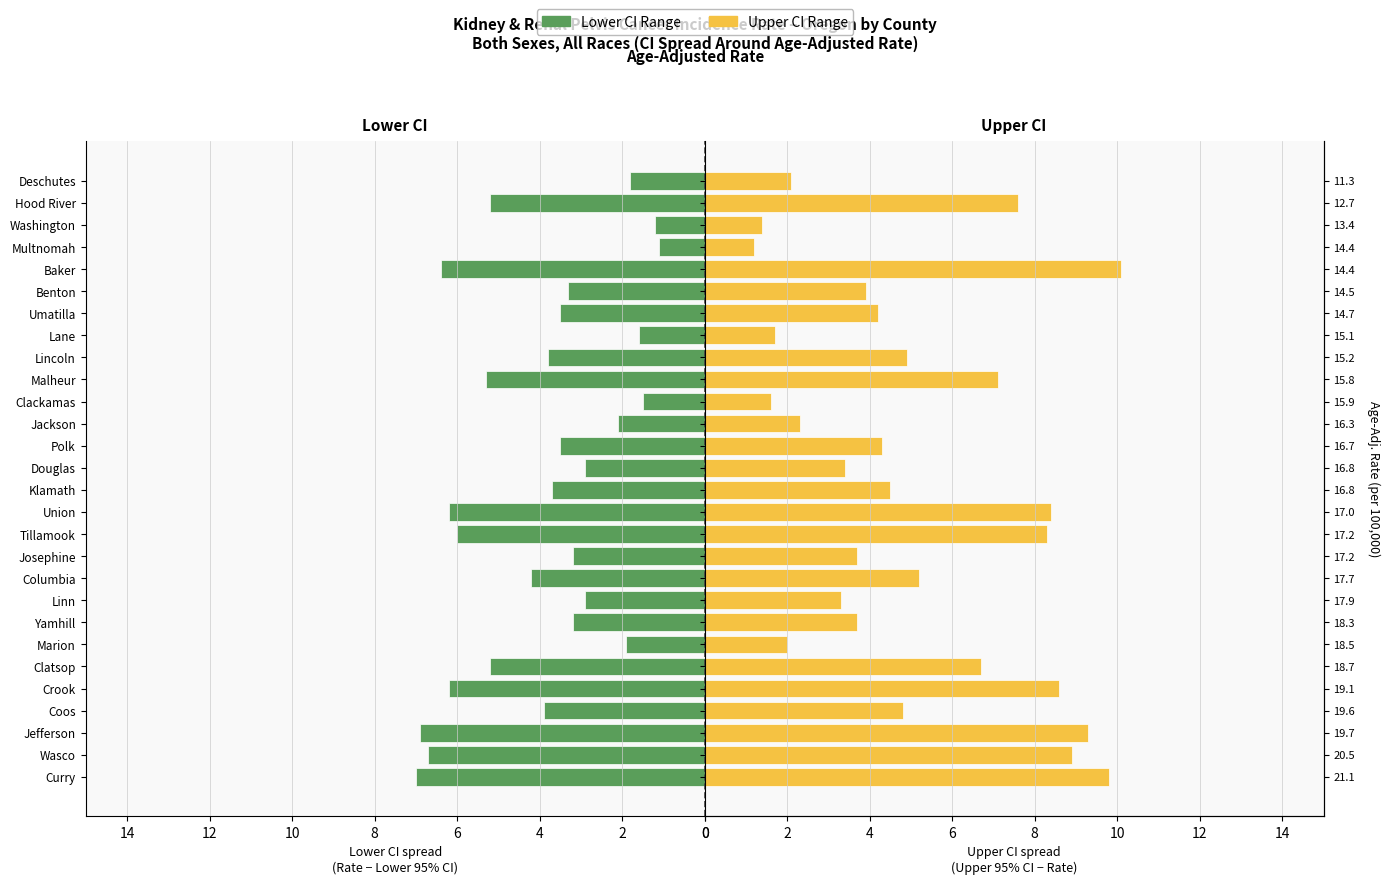

Reading right to left, what are all the values shown in this chart?

Lower CI Range: 1.8	5.2	1.2	1.1	6.4	3.3	3.5	1.6	3.8	5.3	1.5	2.1	3.5	2.9	3.7	6.2	6.0	3.2	4.2	2.9	3.2	1.9	5.2	6.2	3.9	6.9	6.7	7.0
Upper CI Range: 2.1	7.6	1.4	1.2	10.1	3.9	4.2	1.7	4.9	7.1	1.6	2.3	4.3	3.4	4.5	8.4	8.3	3.7	5.2	3.3	3.7	2.0	6.7	8.6	4.8	9.3	8.9	9.8